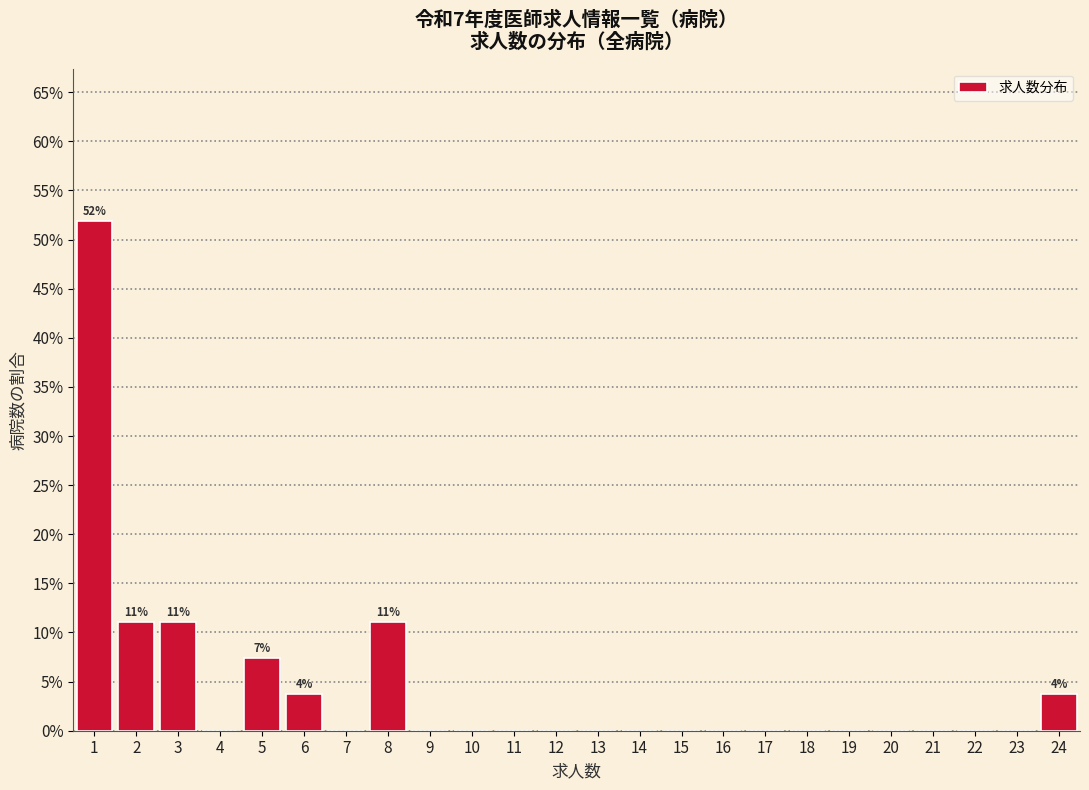

Over which range of the x-axis is the bar tallest?

0.5 to 1.5